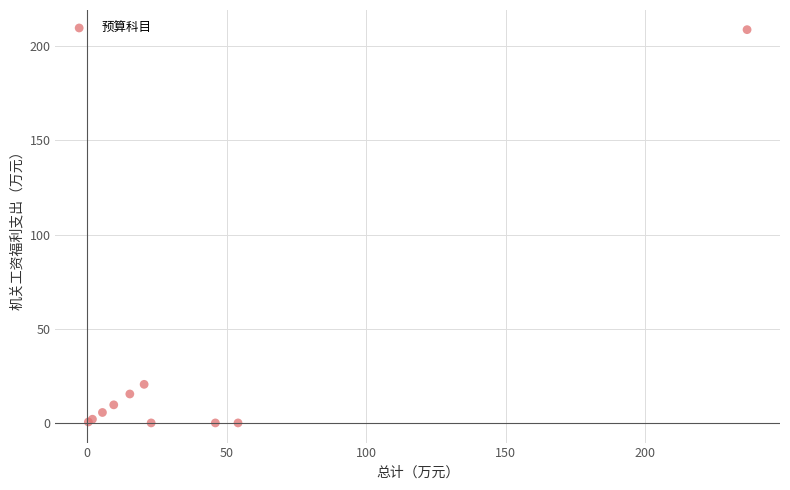

What Y value in the scatter plot is closest to 104?

20.5